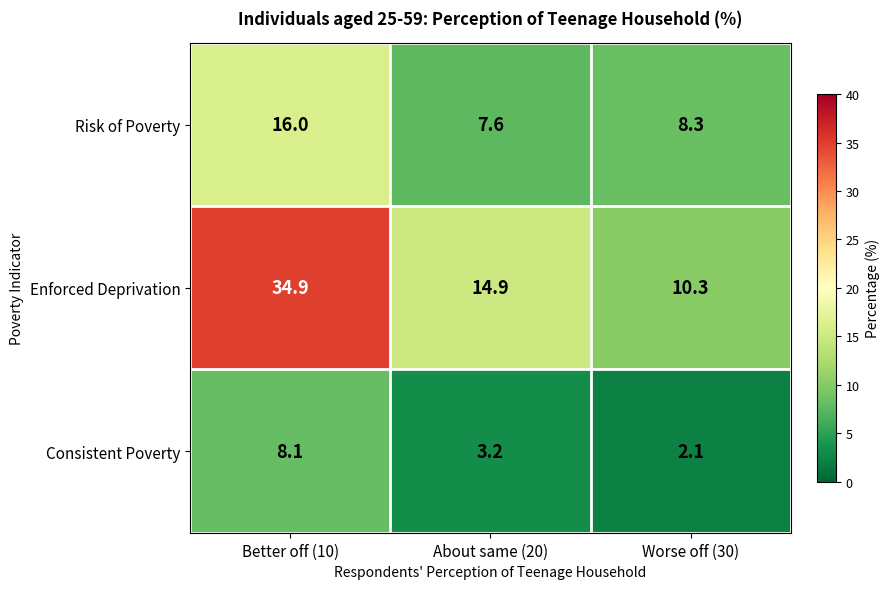

At which label does Consistent Poverty first exceed 3?

Better off (10)